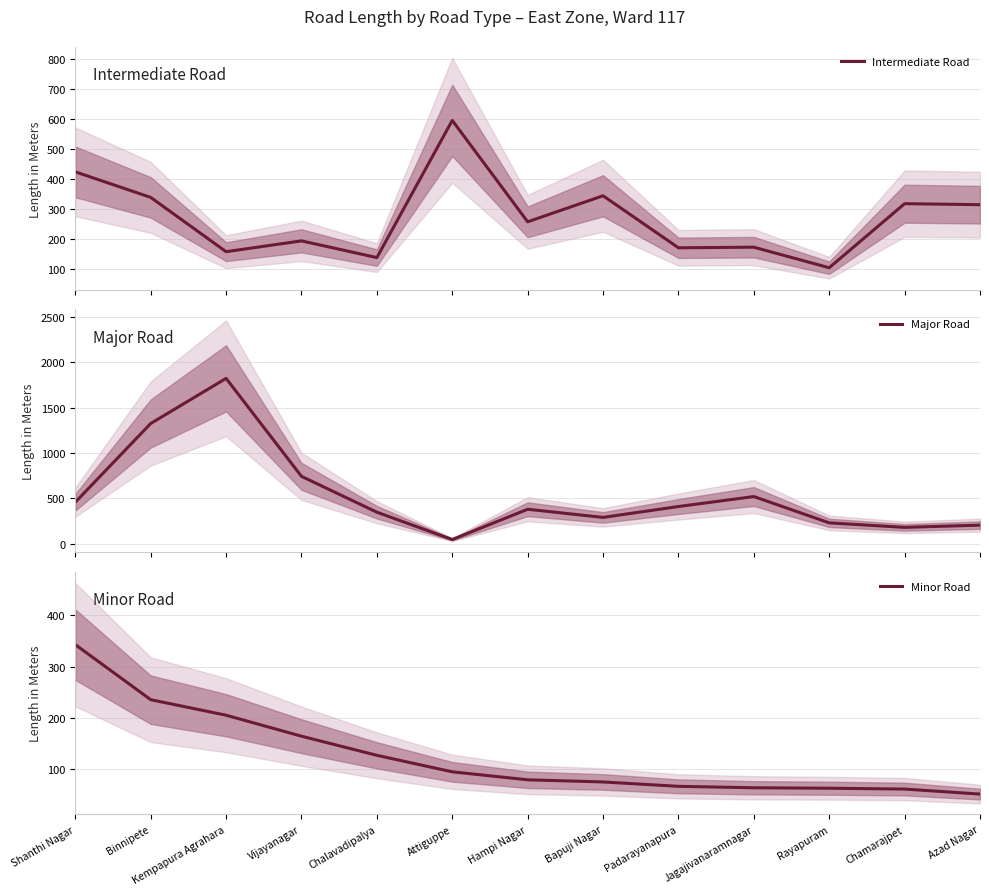

Reading left to right, list all the values displayed in this chart.

Intermediate Road: 423.5	338.2	156.9	193.0	137.2	595.2	256.7	343.6	169.9	171.9	103.3	317.2	313.8
Major Road: 457.9	1324.6	1821.8	742.7	347.7	46.8	380.2	290.5	410.3	520.1	230.4	180.6	205.3
Minor Road: 342.8	235.7	205.5	164.7	127.5	95.4	79.9	75.7	67.2	64.4	63.5	61.9	52.1